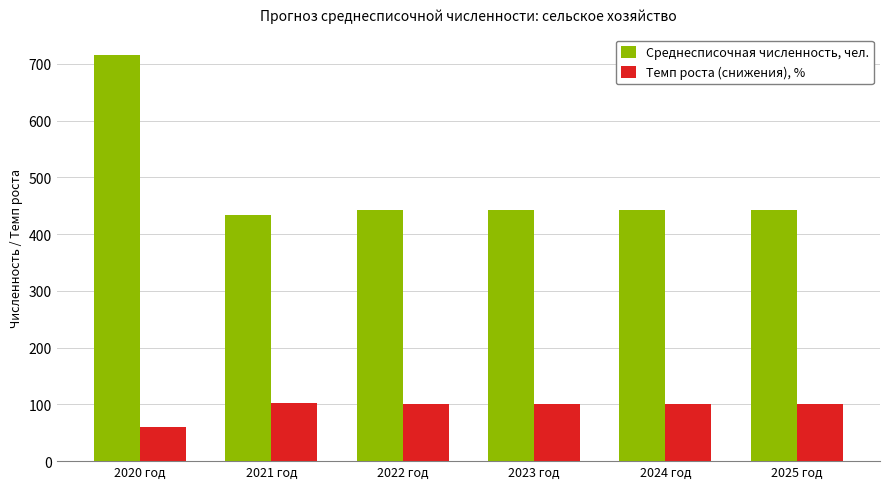

At 2021 год, list the series in order from smallest to largest.

Темп роста (снижения), %, Среднесписочная численность, чел.